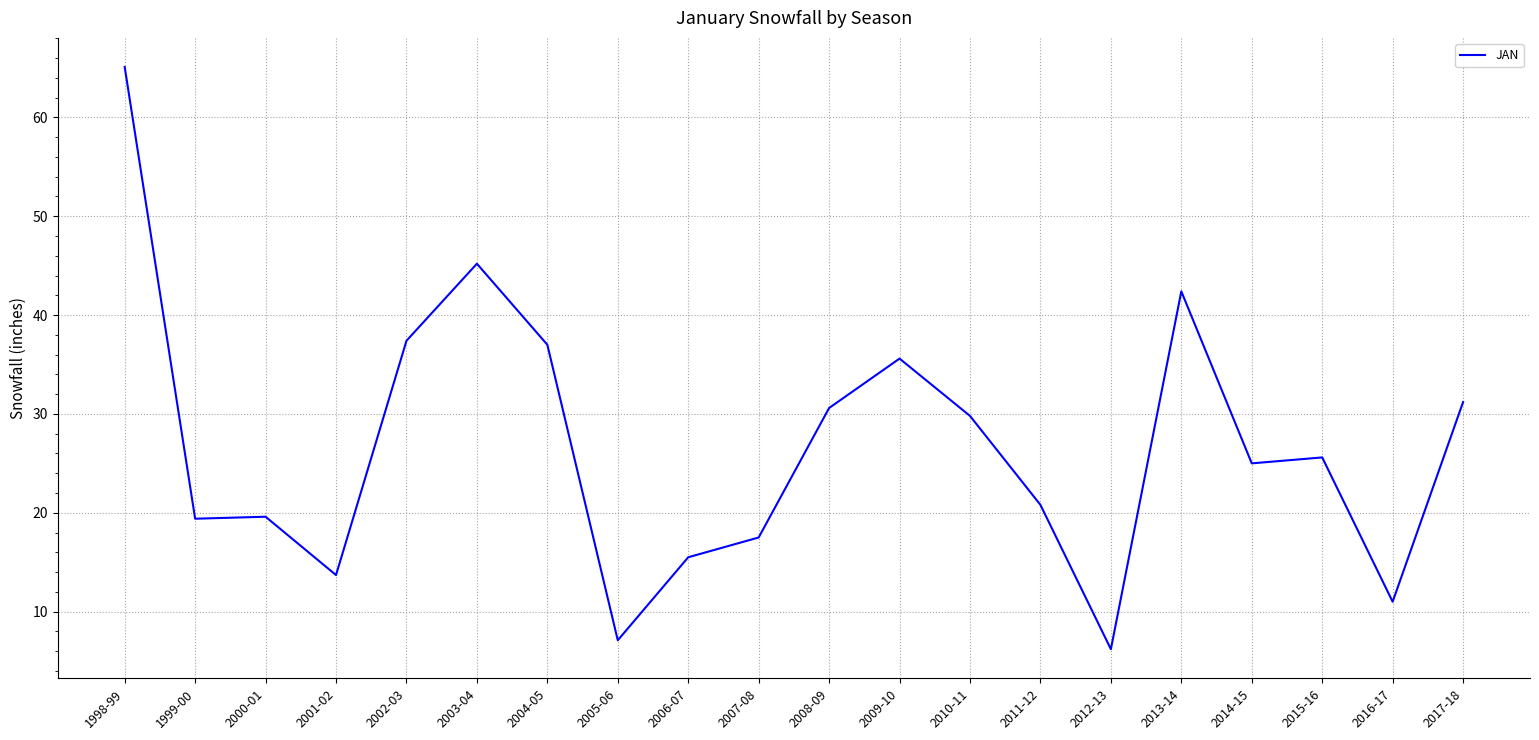

What is the difference between the values at 2010-11 and 2007-08?

12.3